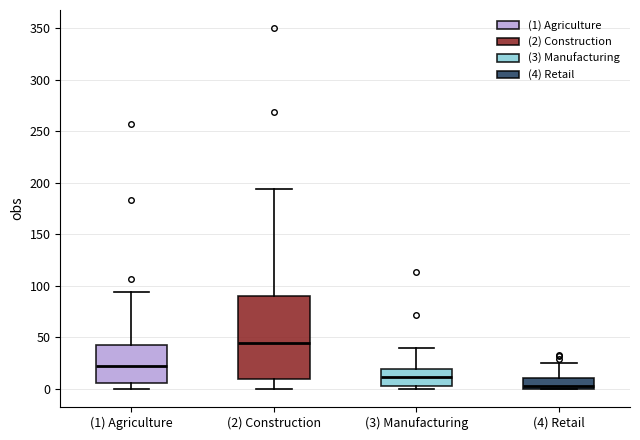

Which box is the tallest, from its lower edge to its upper edge?

(2) Construction